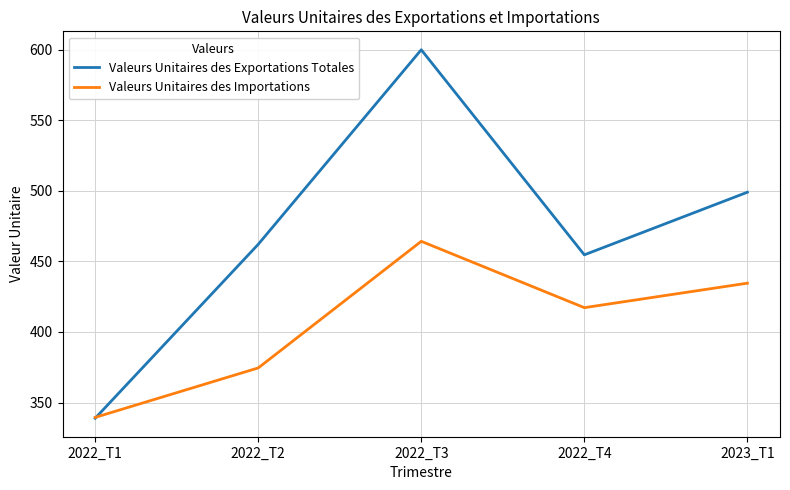

Where is Valeurs Unitaires des Exportations Totales nearest to the value 469?

2022_T2